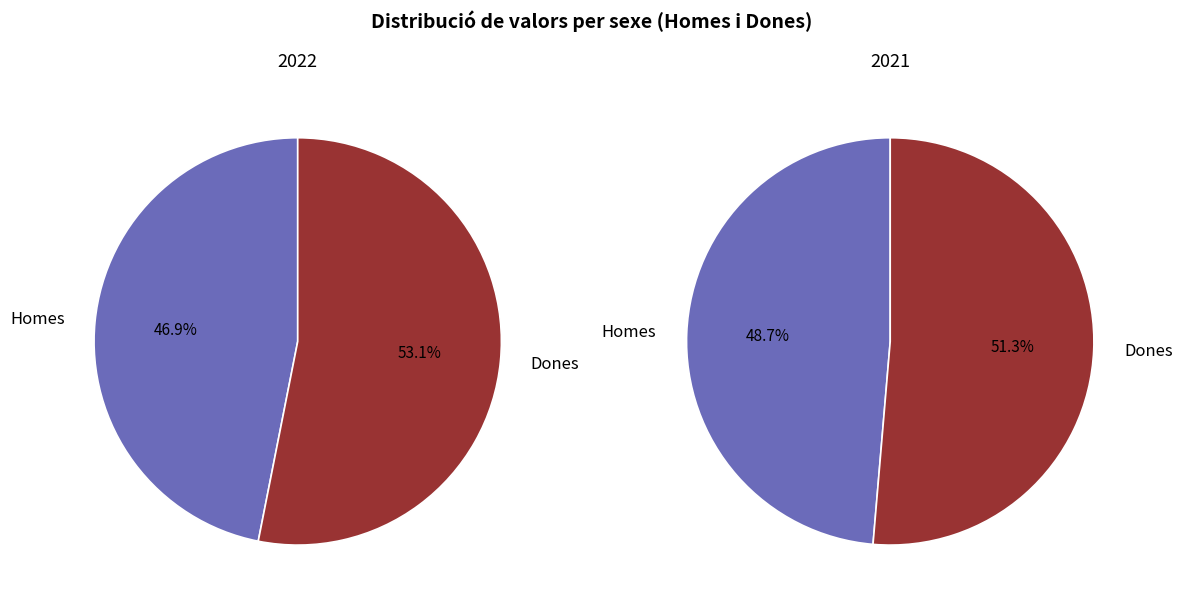

Does 2013 Homes represent more than half of the total?

No